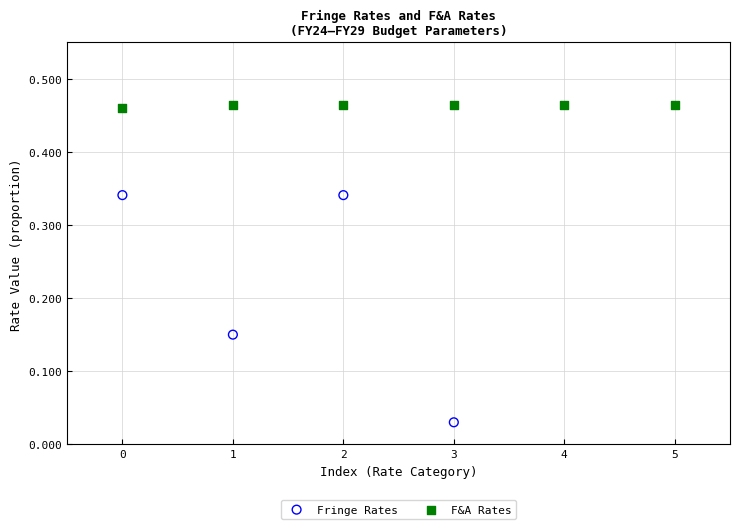

What are all the series names shown in the legend?

Fringe Rates, F&A Rates